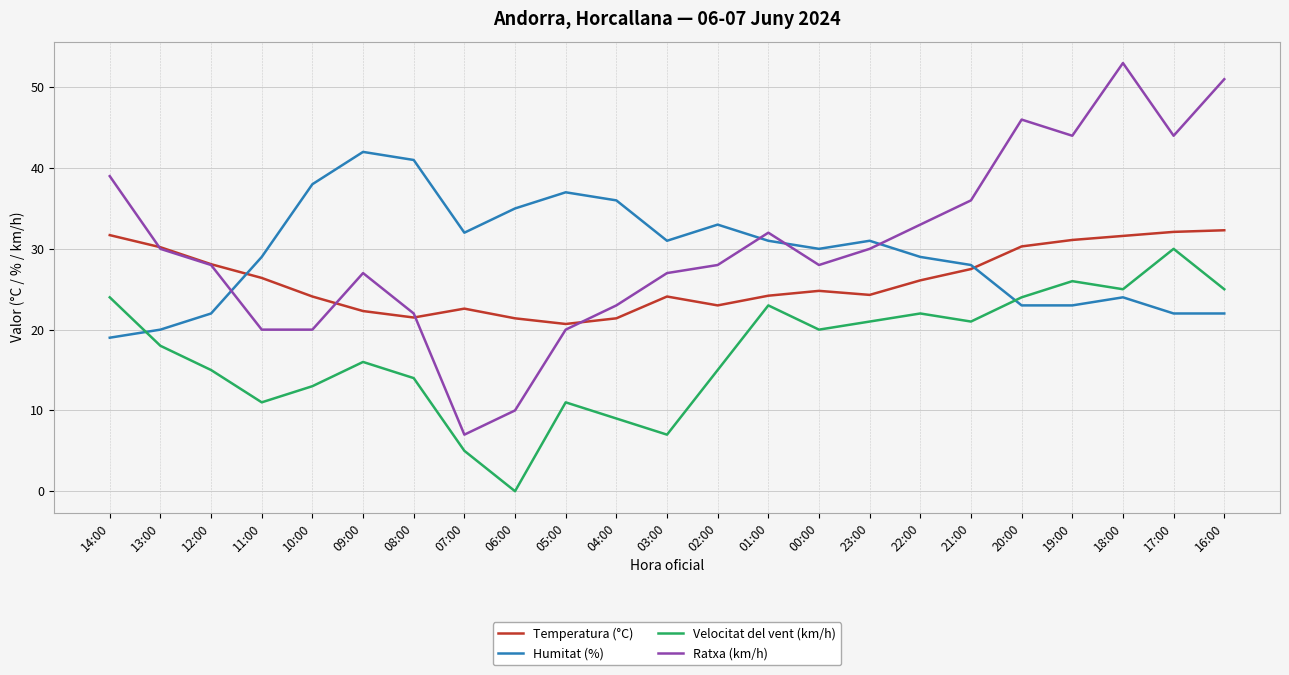

In Ratxa (km/h), how many points are higher than both neighbors (excluding endpoints)?

4